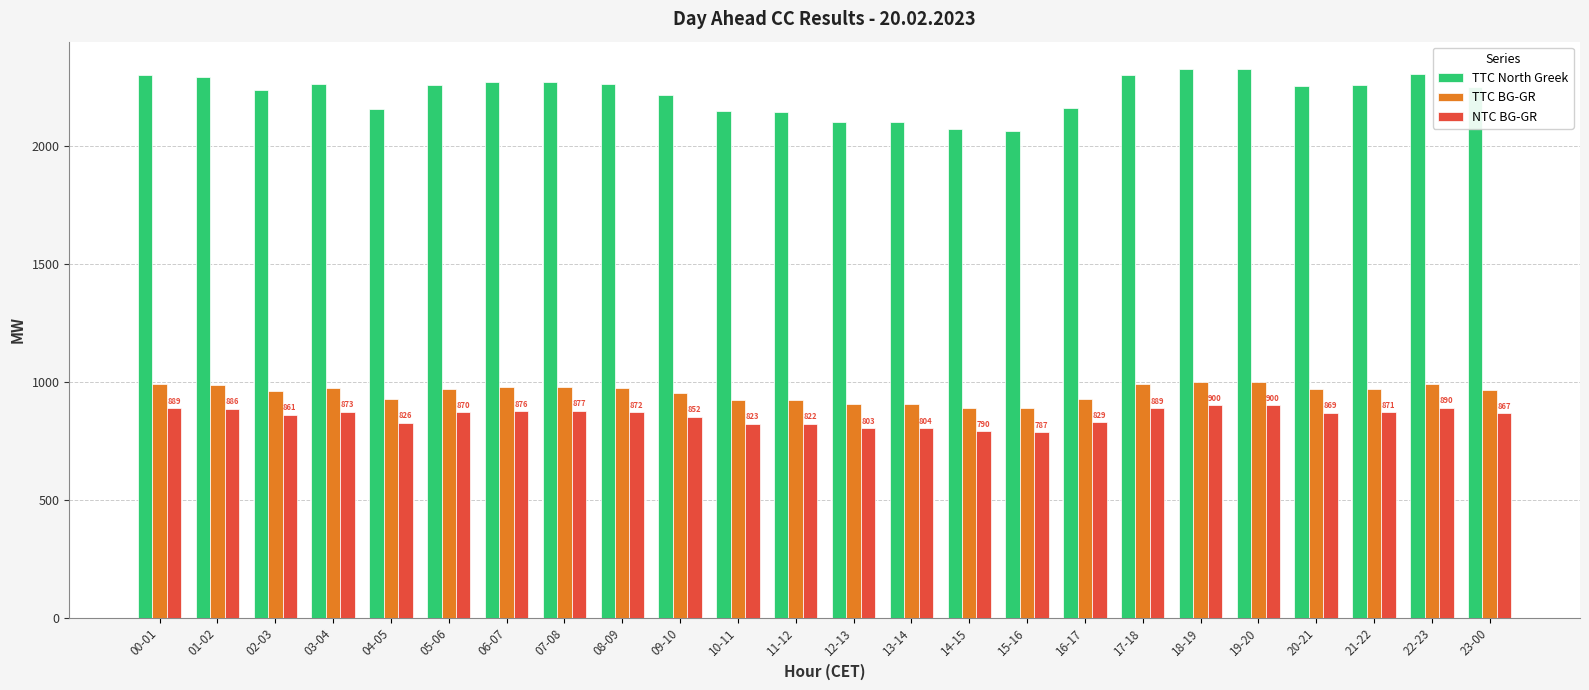

What is the lowest value of the TTC BG-GR series?

887